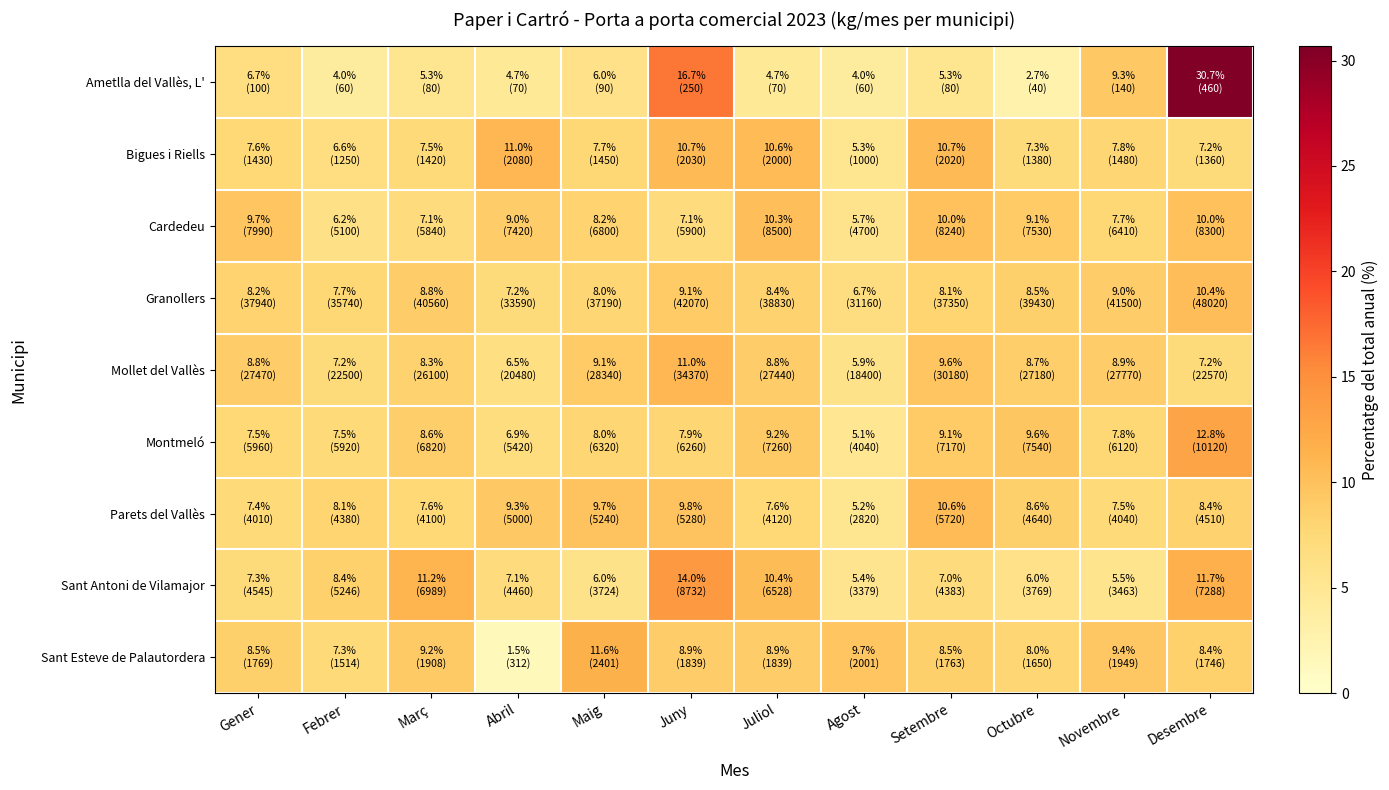

Reading left to right, extract all data points from this chart.

Ametlla del Vallès, L': Gener=6.7	Febrer=4.0	Març=5.3	Abril=4.7	Maig=6.0	Juny=16.7	Juliol=4.7	Agost=4.0	Setembre=5.3	Octubre=2.7	Novembre=9.3	Desembre=30.7
Bigues i Riells: Gener=7.6	Febrer=6.6	Març=7.5	Abril=11.0	Maig=7.7	Juny=10.7	Juliol=10.6	Agost=5.3	Setembre=10.7	Octubre=7.3	Novembre=7.8	Desembre=7.2
Cardedeu: Gener=9.7	Febrer=6.2	Març=7.1	Abril=9.0	Maig=8.2	Juny=7.1	Juliol=10.3	Agost=5.7	Setembre=10.0	Octubre=9.1	Novembre=7.7	Desembre=10.0
Granollers: Gener=8.2	Febrer=7.7	Març=8.8	Abril=7.2	Maig=8.0	Juny=9.1	Juliol=8.4	Agost=6.7	Setembre=8.1	Octubre=8.5	Novembre=9.0	Desembre=10.4
Mollet del Vallès: Gener=8.8	Febrer=7.2	Març=8.3	Abril=6.5	Maig=9.1	Juny=11.0	Juliol=8.8	Agost=5.9	Setembre=9.6	Octubre=8.7	Novembre=8.9	Desembre=7.2
Montmeló: Gener=7.5	Febrer=7.5	Març=8.6	Abril=6.9	Maig=8.0	Juny=7.9	Juliol=9.2	Agost=5.1	Setembre=9.1	Octubre=9.6	Novembre=7.8	Desembre=12.8
Parets del Vallès: Gener=7.4	Febrer=8.1	Març=7.6	Abril=9.3	Maig=9.7	Juny=9.8	Juliol=7.6	Agost=5.2	Setembre=10.6	Octubre=8.6	Novembre=7.5	Desembre=8.4
Sant Antoni de Vilamajor: Gener=7.3	Febrer=8.4	Març=11.2	Abril=7.1	Maig=6.0	Juny=14.0	Juliol=10.4	Agost=5.4	Setembre=7.0	Octubre=6.0	Novembre=5.5	Desembre=11.7
Sant Esteve de Palautordera: Gener=8.5	Febrer=7.3	Març=9.2	Abril=1.5	Maig=11.6	Juny=8.9	Juliol=8.9	Agost=9.7	Setembre=8.5	Octubre=8.0	Novembre=9.4	Desembre=8.4